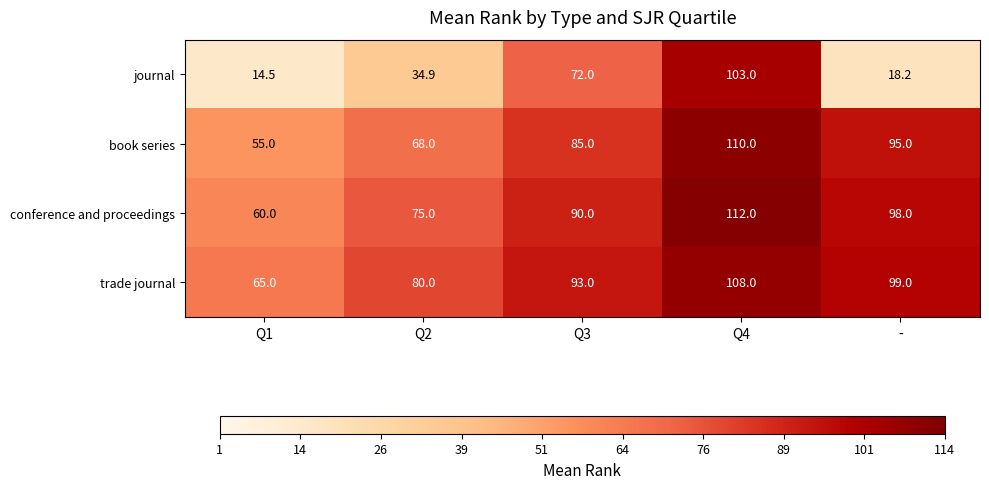

What is the sum of all trade journal values?

445.0